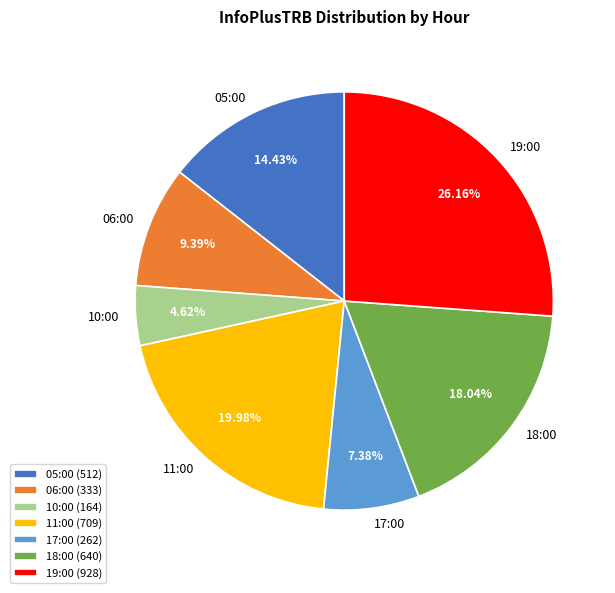

Which has a higher value, 06:00 (333) or 05:00 (512)?

05:00 (512)